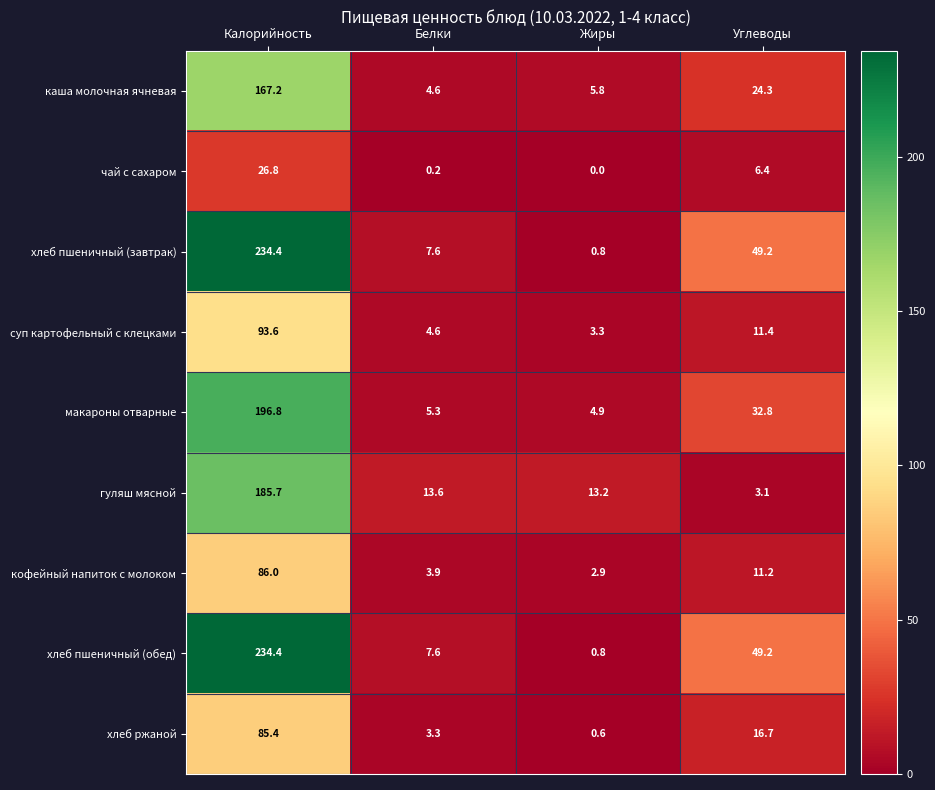

List the labels in order of суп картофельный с клецками value, smallest first.

Жиры, Белки, Углеводы, Калорийность